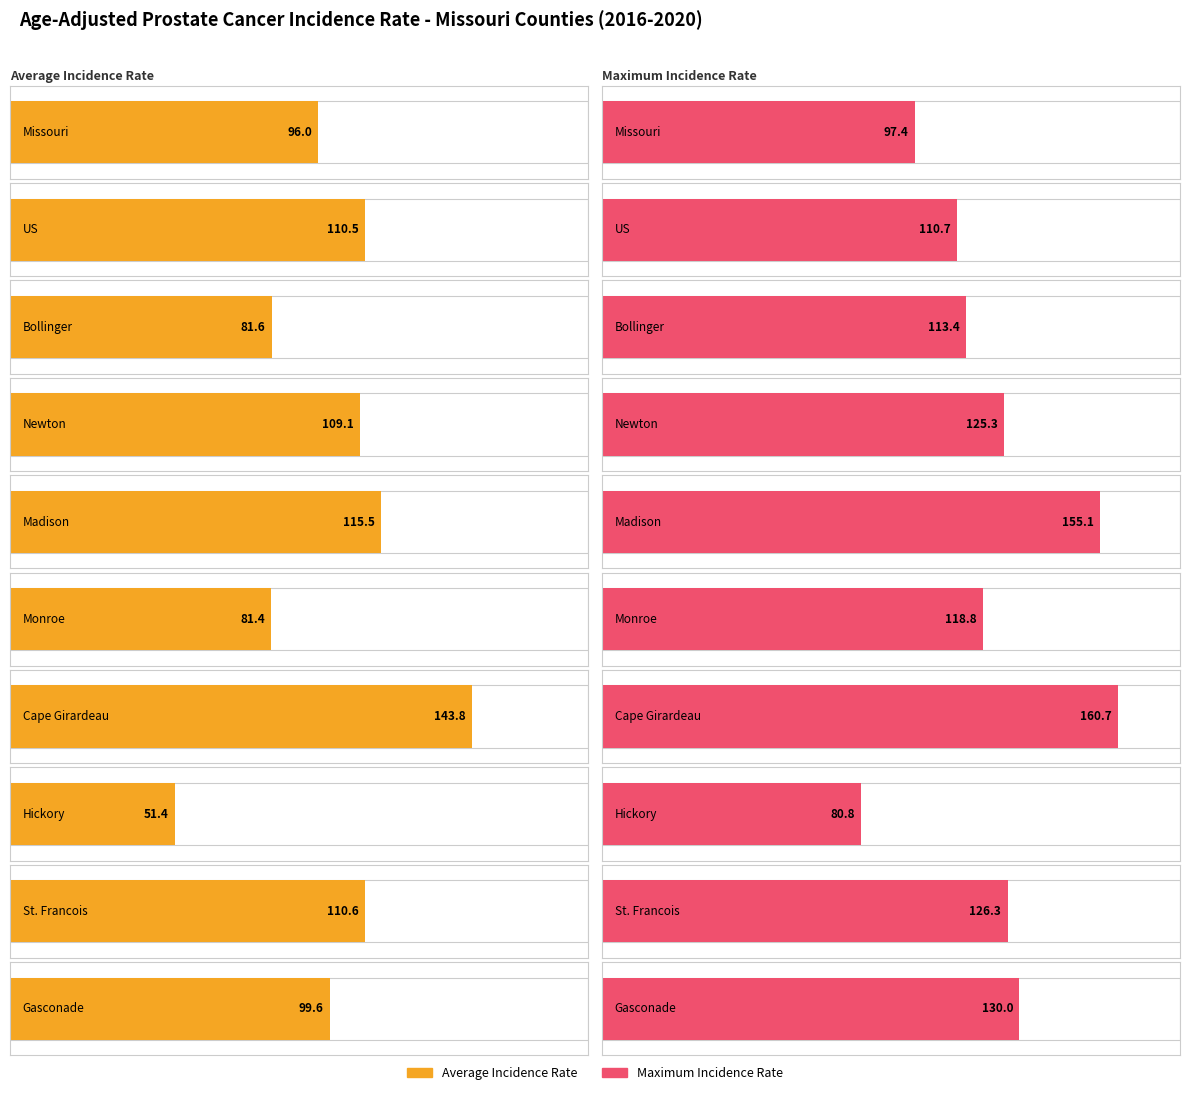

Between US and St. Francois, which series saw the biggest shift?

Maximum utilization